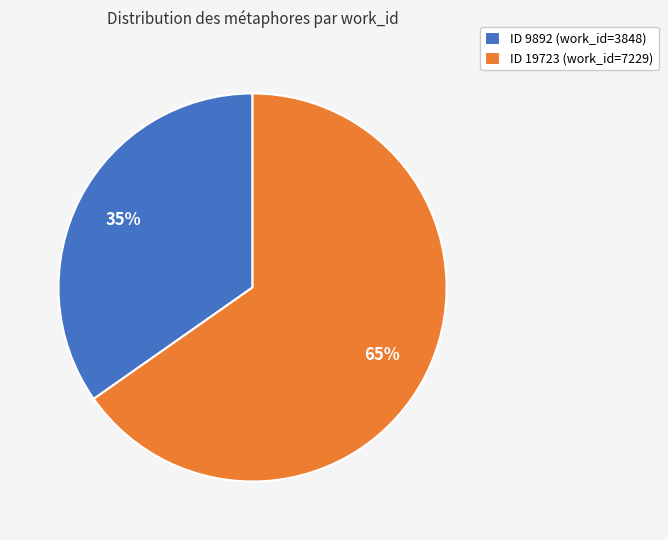

How many slices are in this pie chart?

2